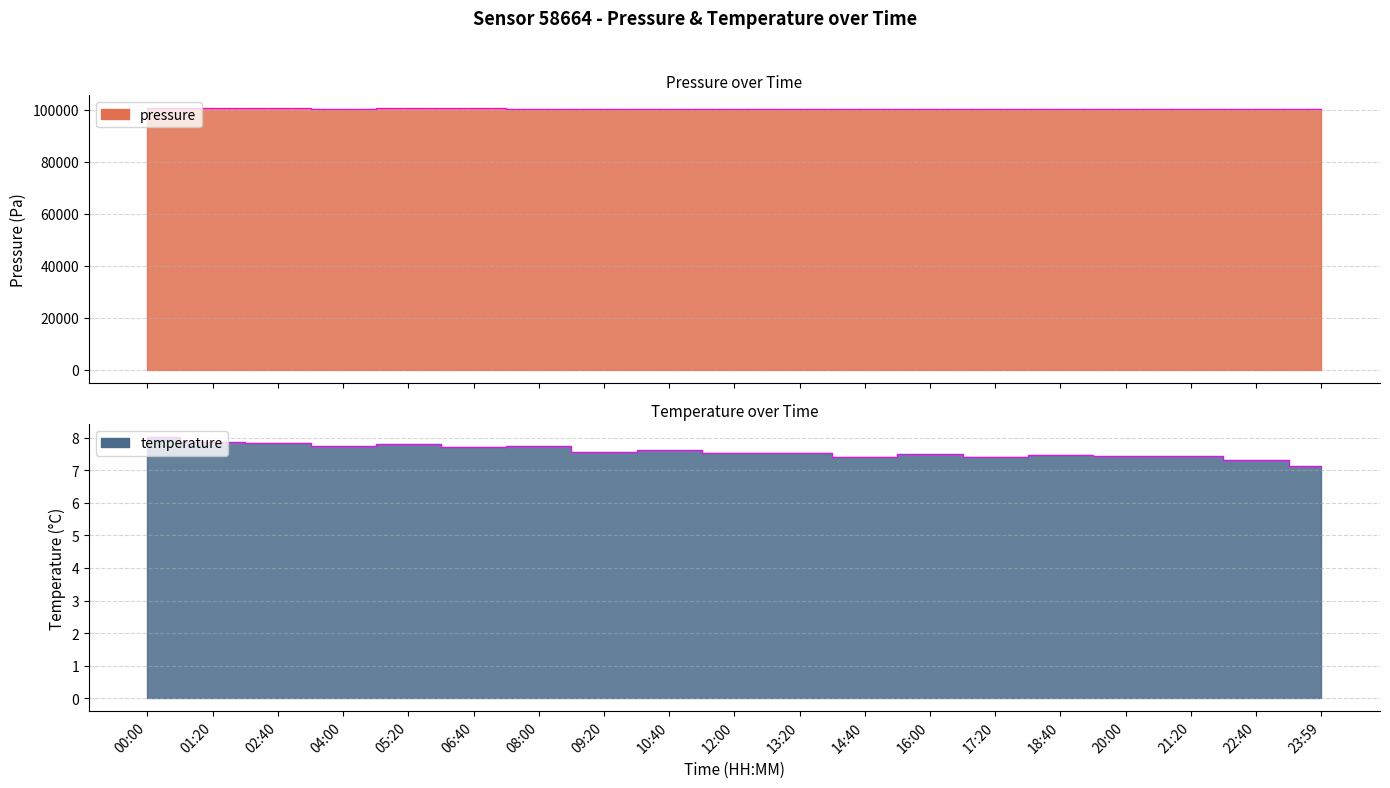

What is the difference between the temperature values at 21:20 and 05:20?

0.4